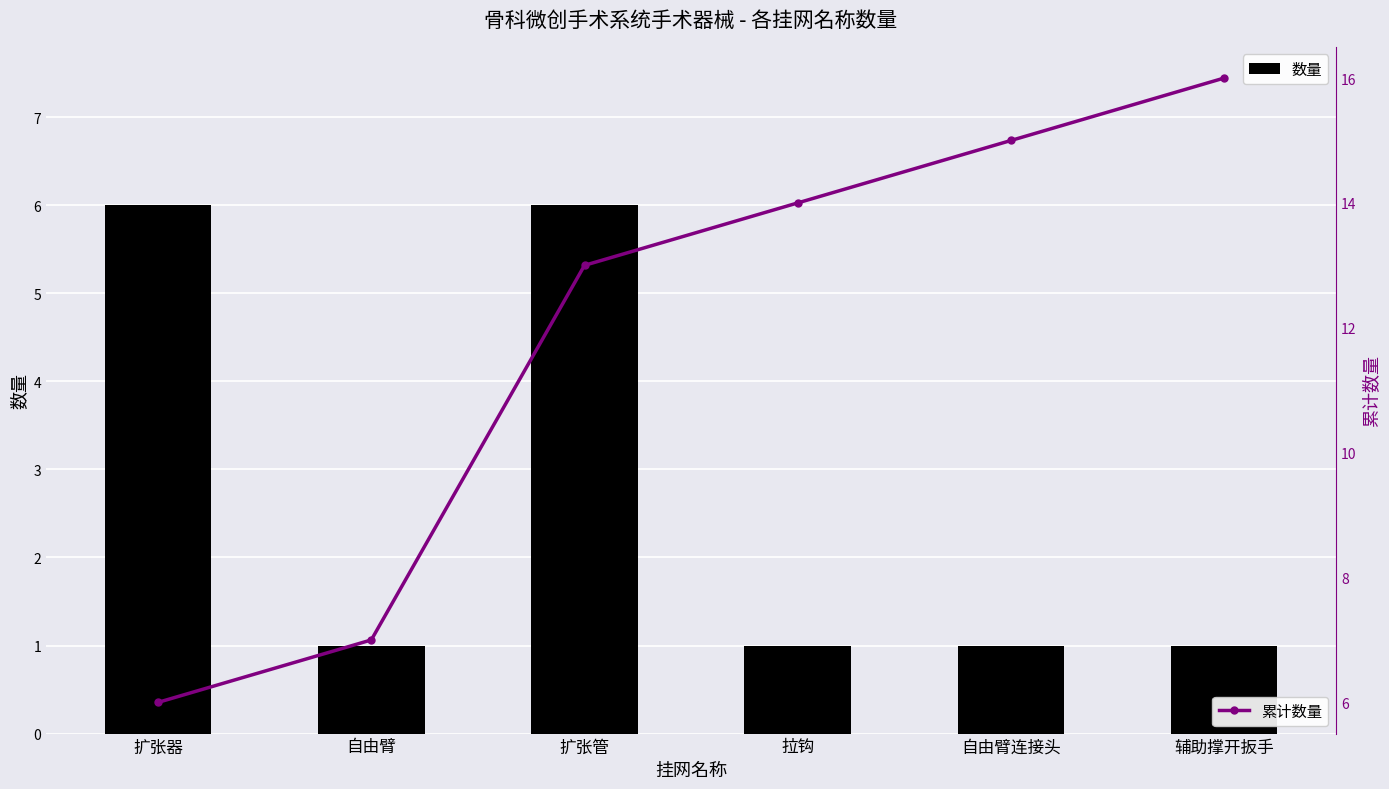

Which series has the largest total across all categories?

累计数量